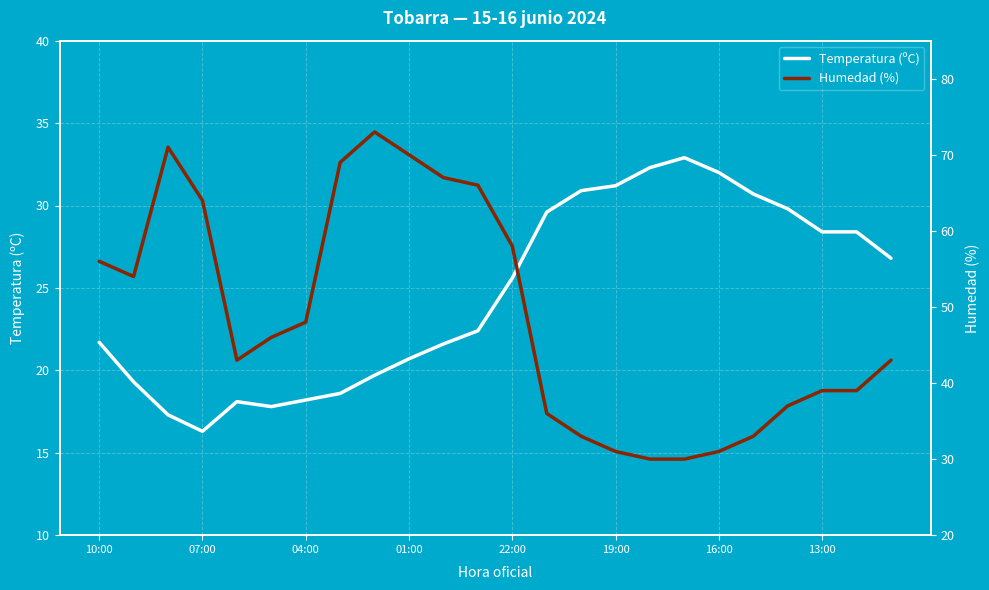

What is the highest value of the Temperatura (ºC) series?

32.9